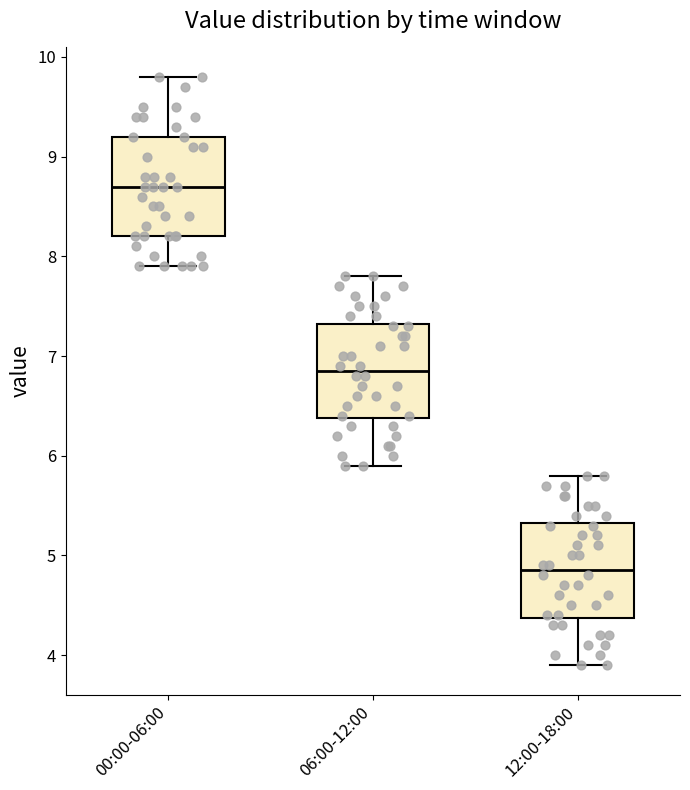

Reading left to right, read every box against the y-axis: the position of its median line, the range the box covers, and the ends of its whiskers. The values are not printed on the chart, so give them approximately, as read against the axis.

00:00-06:00: median 8.7, box 8.2 to 9.2, whiskers 7.9 to 9.8
06:00-12:00: median 6.9, box 6.4 to 7.3, whiskers 5.9 to 7.8
12:00-18:00: median 4.9, box 4.4 to 5.3, whiskers 3.9 to 5.8